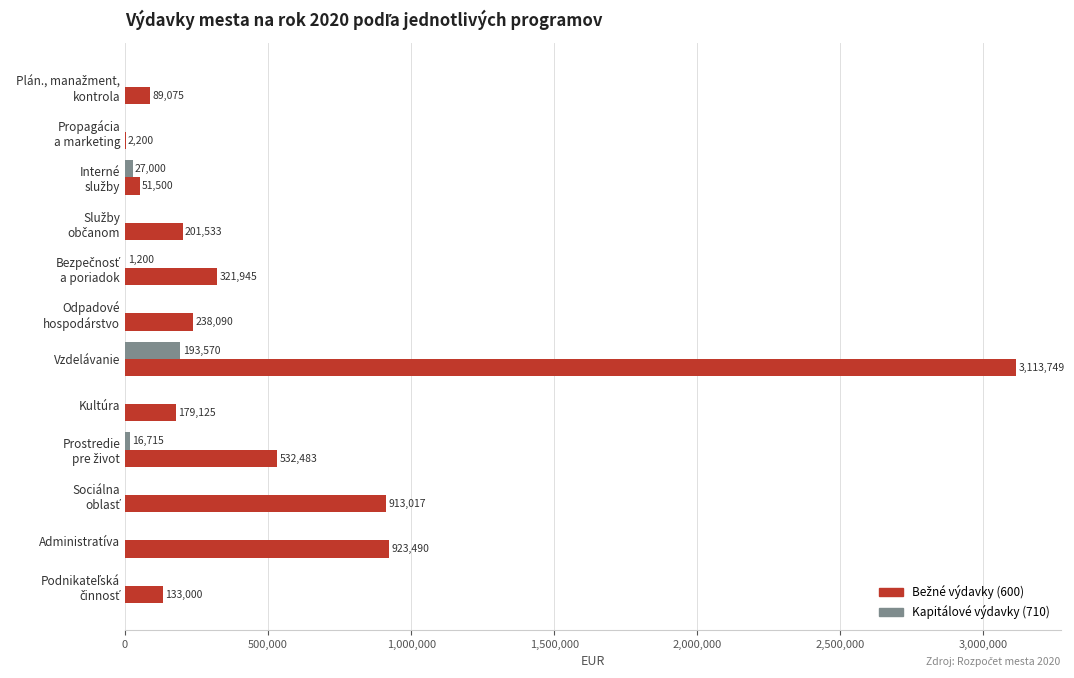

What is the sum of all Kapitálové výdavky (710) values?

238485